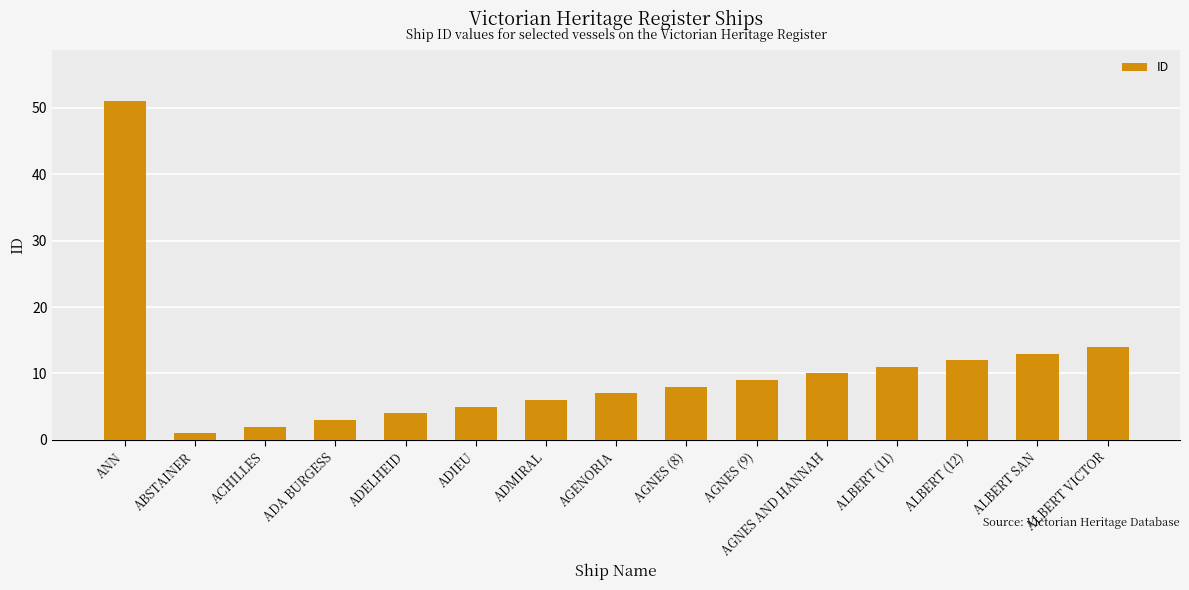

What is the smallest value displayed?

1